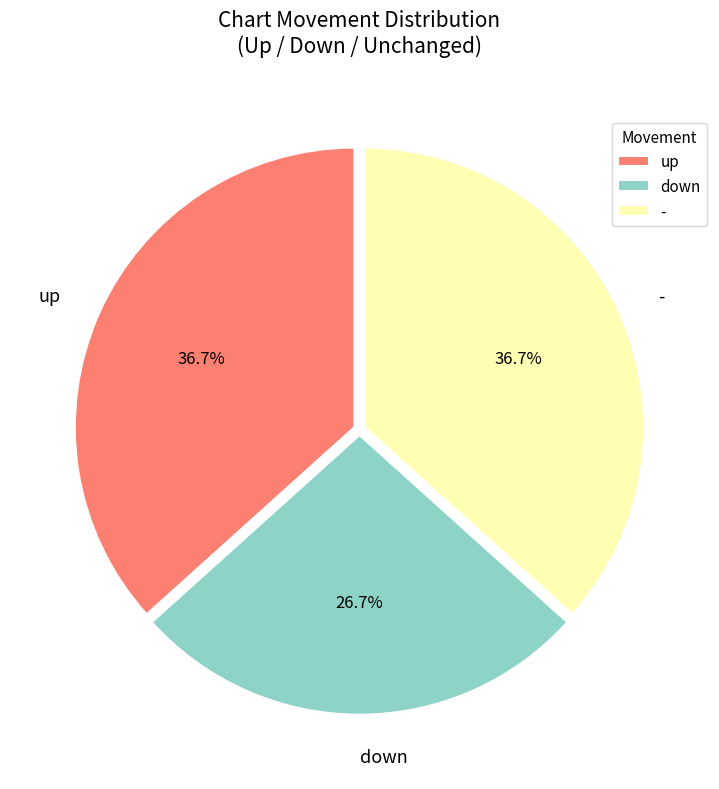

Which category has the smallest portion of the pie?

down